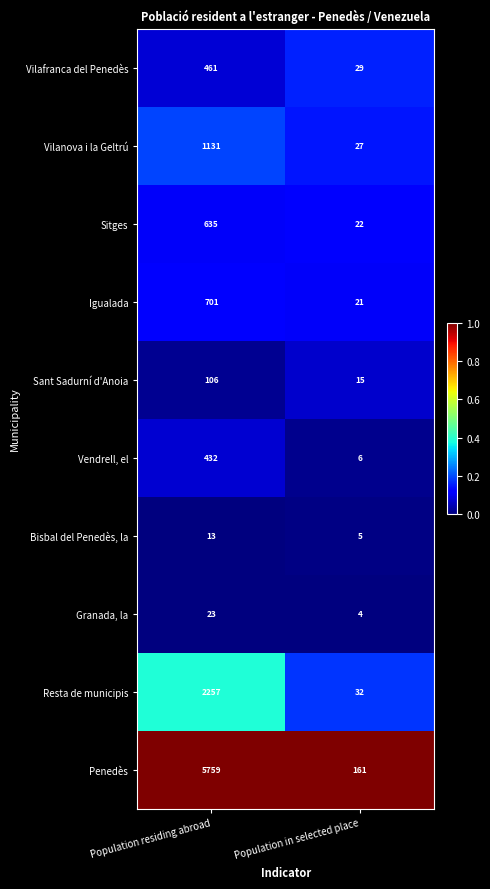

Reading left to right, transcribe all the data shown in this chart.

Vilafranca del Penedès: 461	29
Vilanova i la Geltrú: 1131	27
Sitges: 635	22
Igualada: 701	21
Sant Sadurní d'Anoia: 106	15
Vendrell, el: 432	6
Bisbal del Penedès, la: 13	5
Granada, la: 23	4
Resta de municipis: 2257	32
Penedès: 5759	161